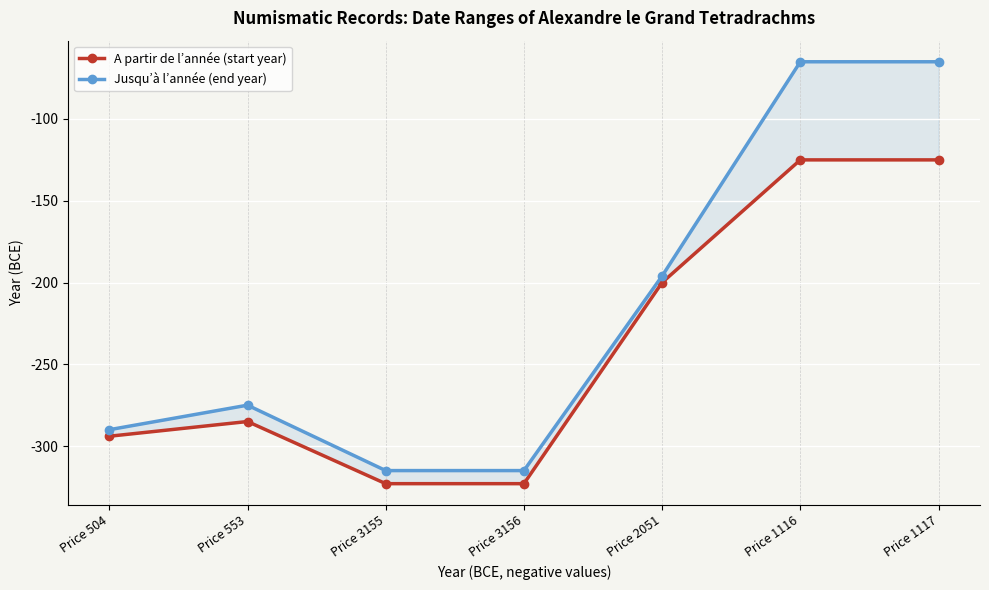

Is the value of A partir de l’année (start year) at Price 504 greater than the value of Jusqu’à l’année (end year) at Price 1117?

No